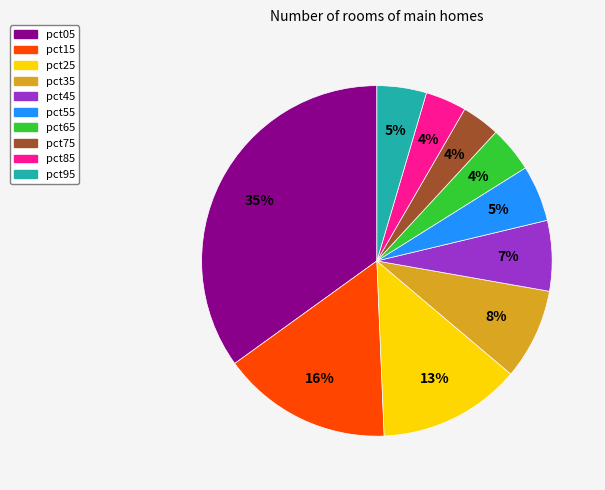

Which has a higher value, pct45 or pct65?

pct45